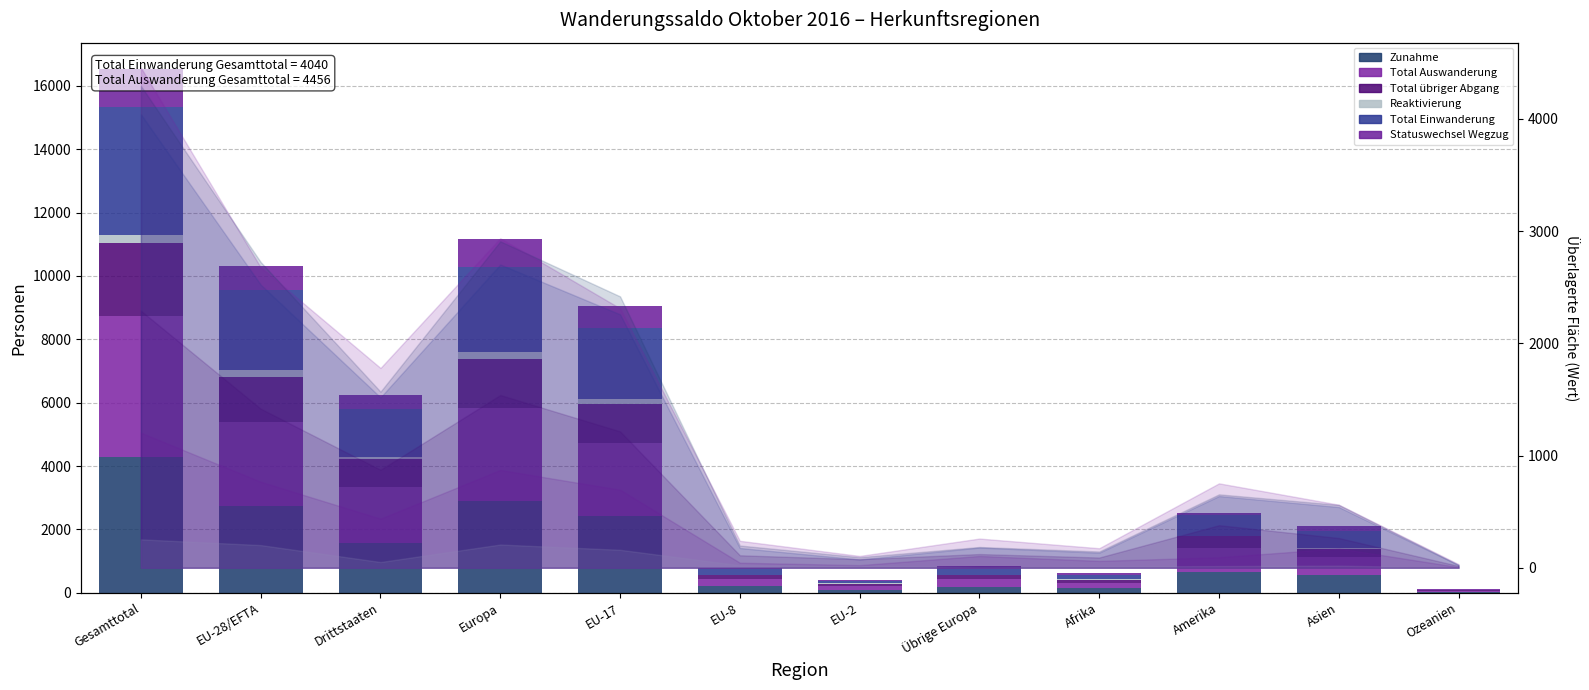

What is the average value of the Statuswechsel Wegzug series?

373